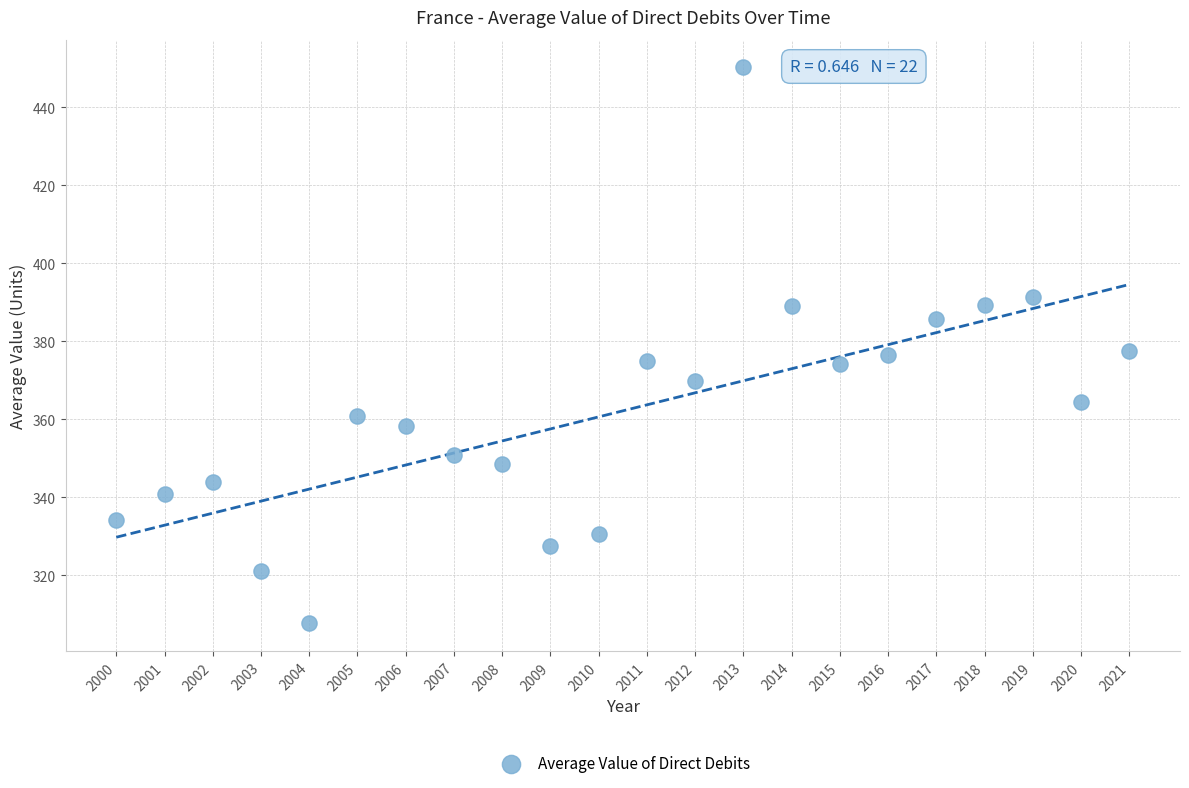

What is the range of Y values (max minus min)?

142.5